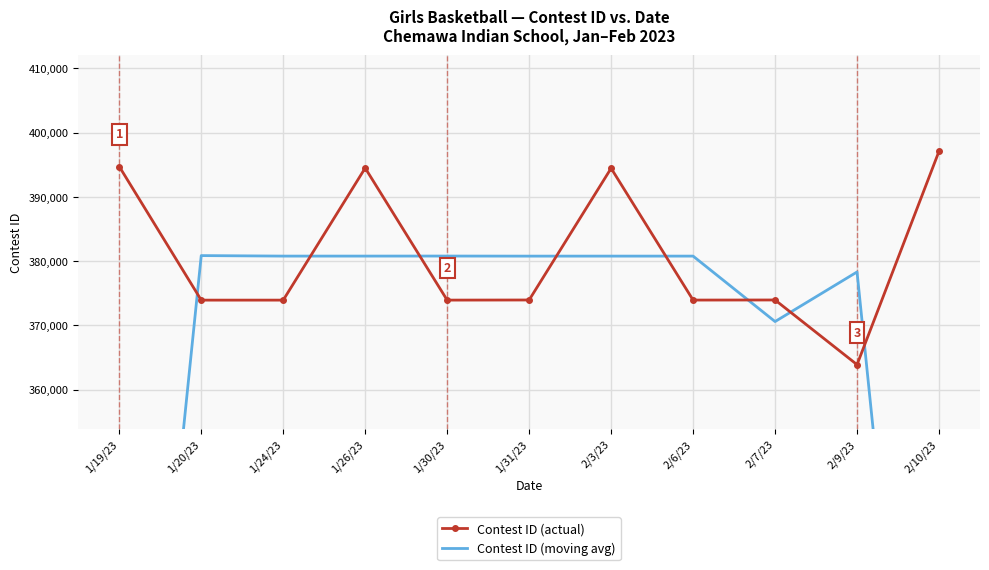

Which series ends up on top after the final intersection of Contest ID (moving avg) and Contest ID (actual)?

Contest ID (actual)